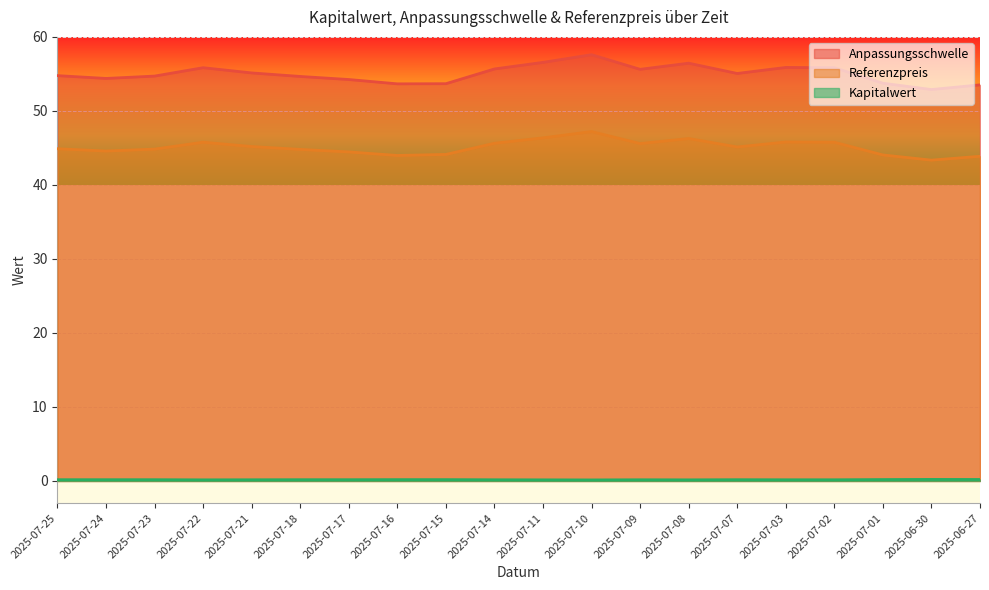

True or false: Anpassungsschwelle has more than 1 points higher than both neighbors.

True